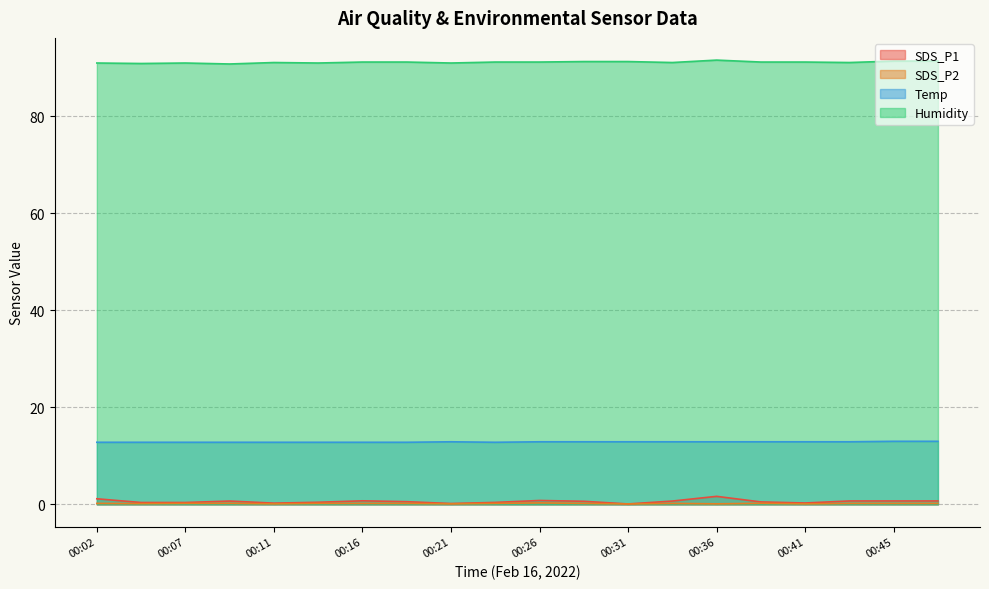

What are all the series names shown in the legend?

SDS_P1, SDS_P2, Temp, Humidity